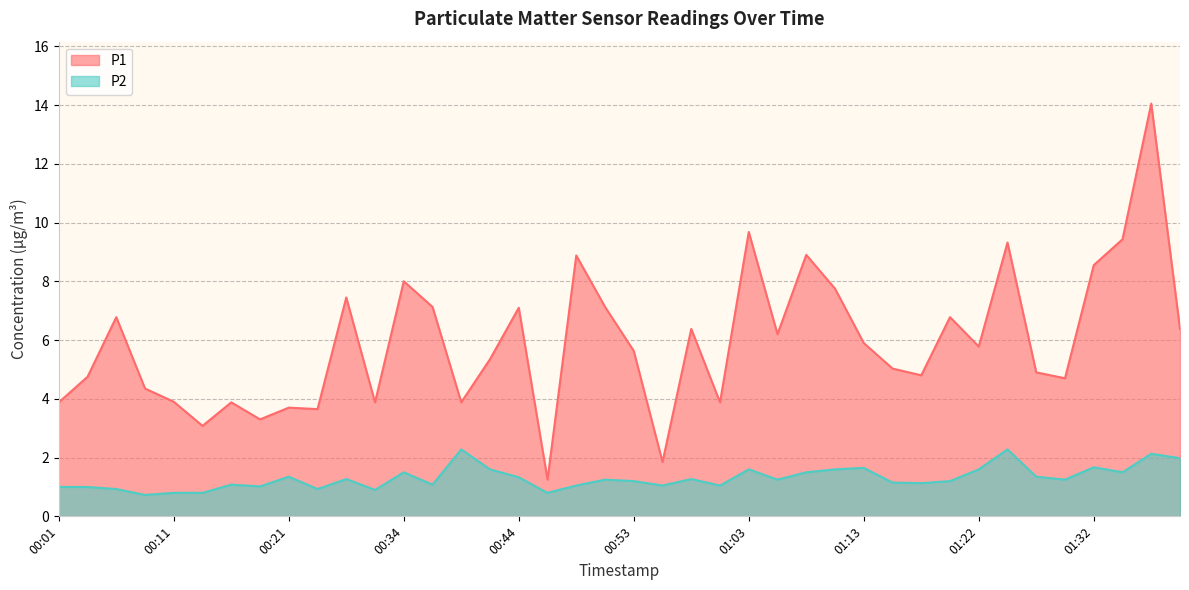

What is the difference between the maximum and minimum values in the P1 series?

12.8